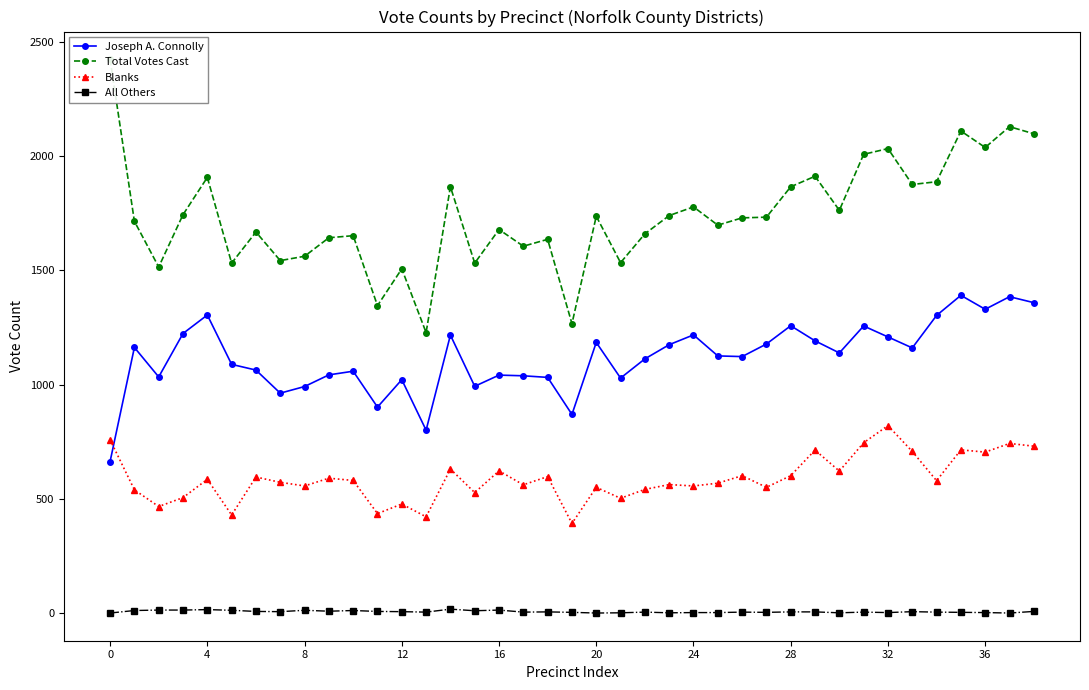

True or false: Blanks and All Others intersect in this chart.

False